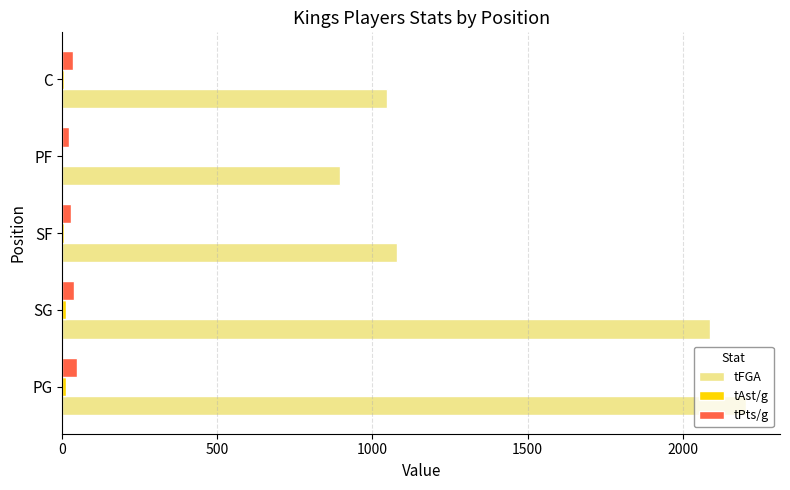

True or false: tPts/g has a value of 46.5 at PG.

True